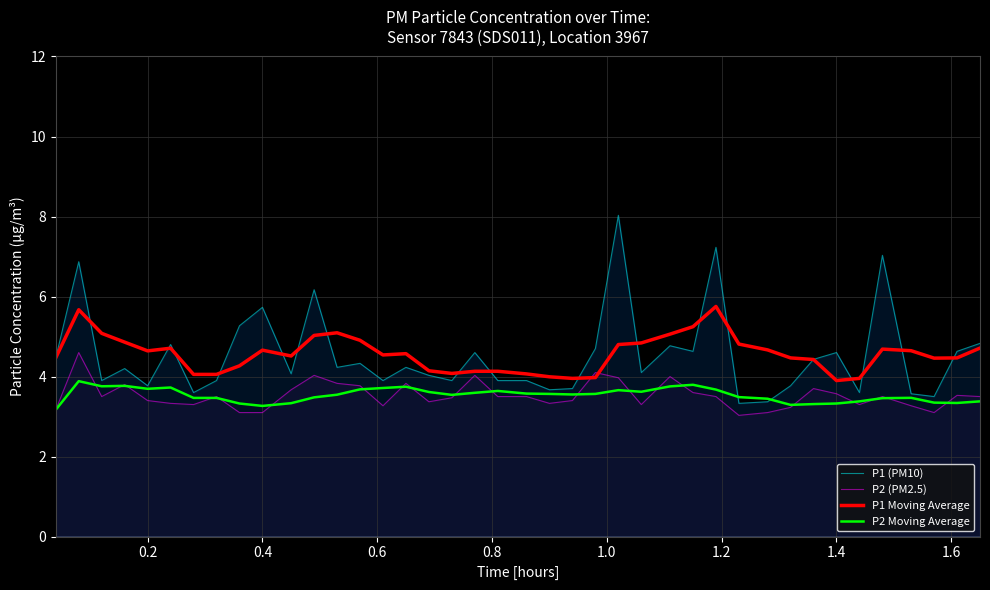

True or false: P1 Moving Average and P2 Moving Average cross at least once.

False